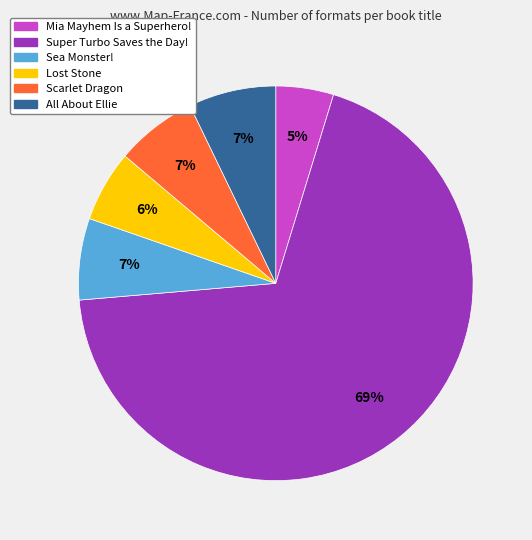

What is the ratio of the value at Scarlet Dragon to the value at Mia Mayhem Is a Superhero!?

1.4